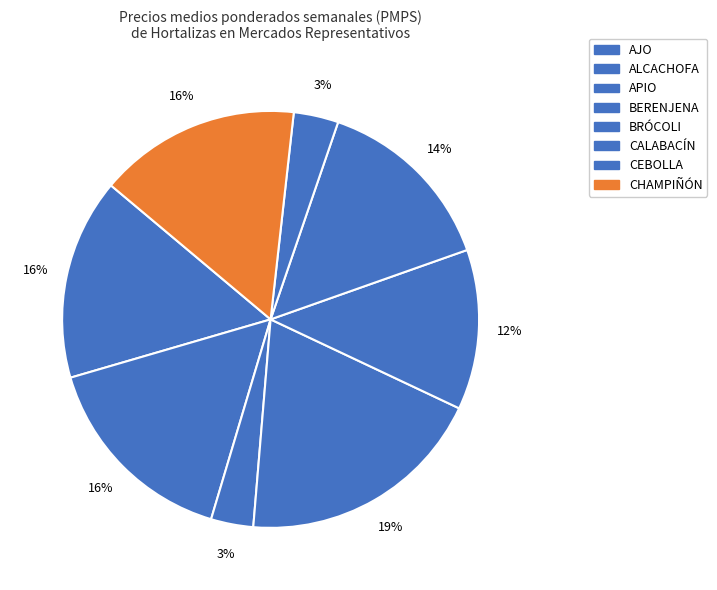

Count the number of slices in the pie.

8